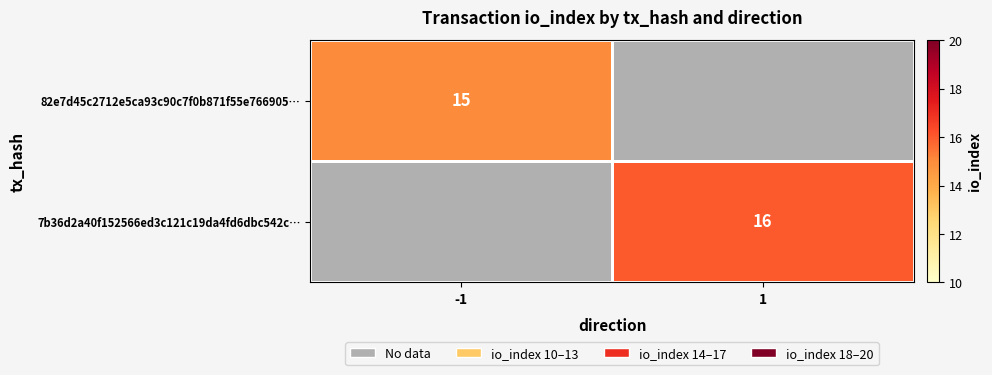

The 82e7d45c2712e5ca93c90c7f0b871f55e766905… series shows 7.2 at -1. True or false?

False